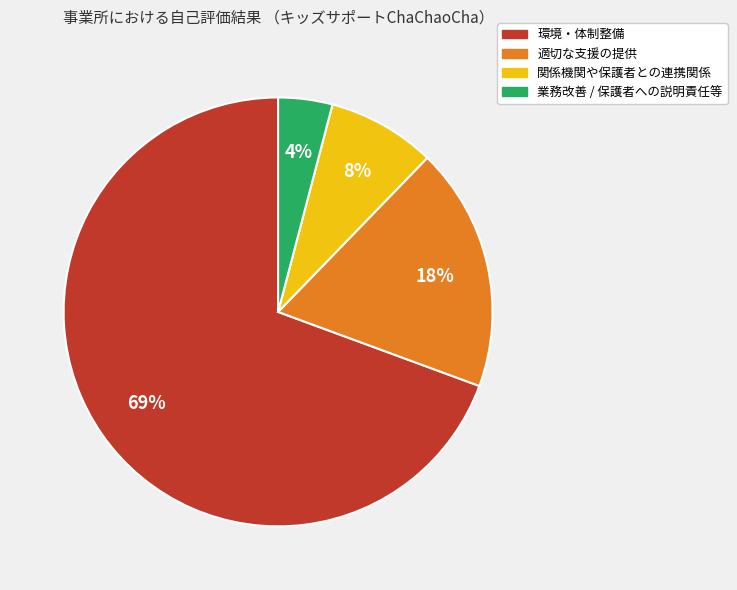

To the nearest percent, what percentage of the pie is 業務改善 / 保護者への説明責任等?

4%